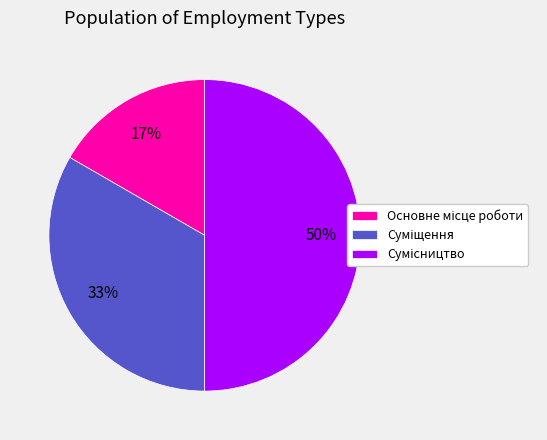

Count the number of slices in the pie.

3